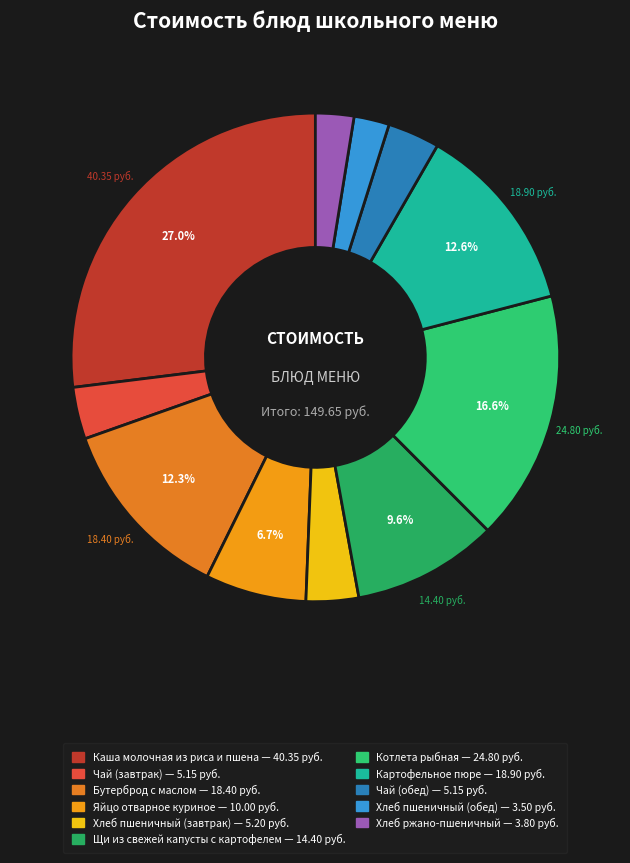

How many segments does this pie chart have?

11